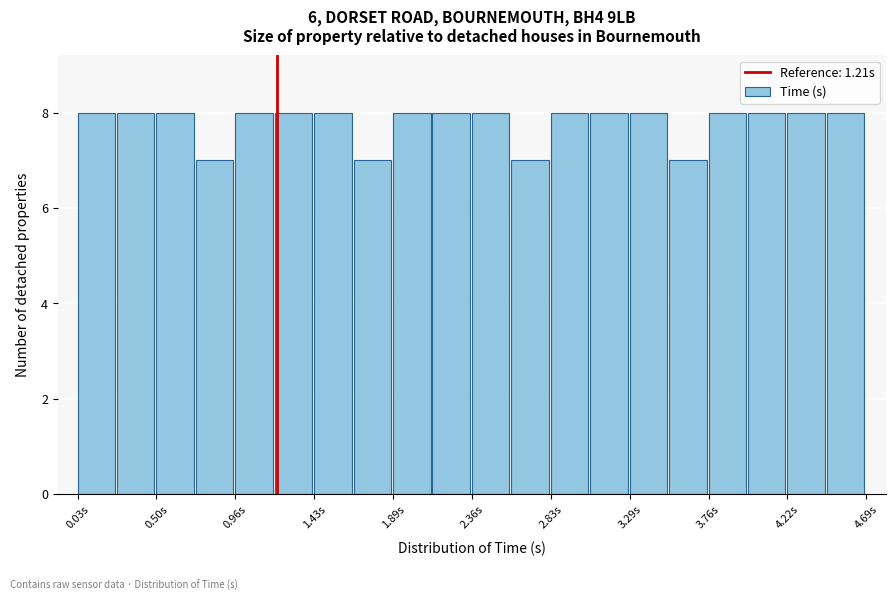

How tall is the bar that spans 1.45 to 1.65 on the x-axis? Neither the bar edges nor the heights are printed on the chart, so give them approximately, as read against the axes.

8